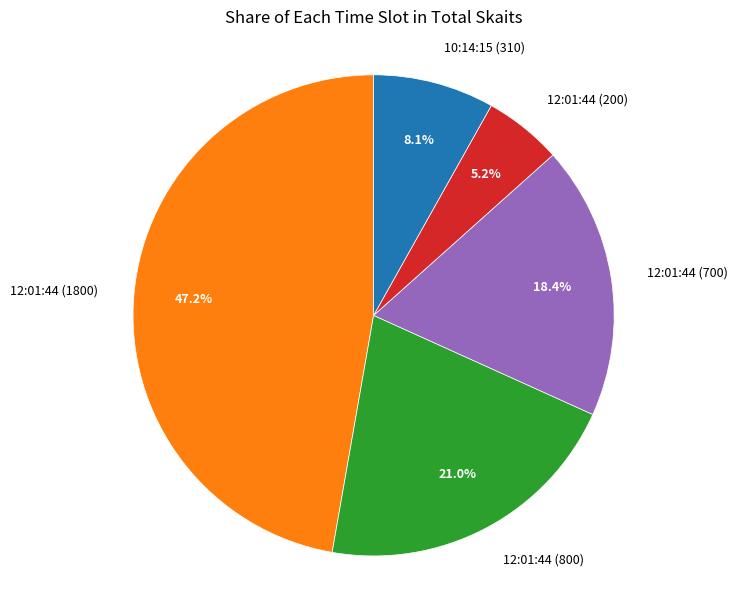

How many segments does this pie chart have?

5